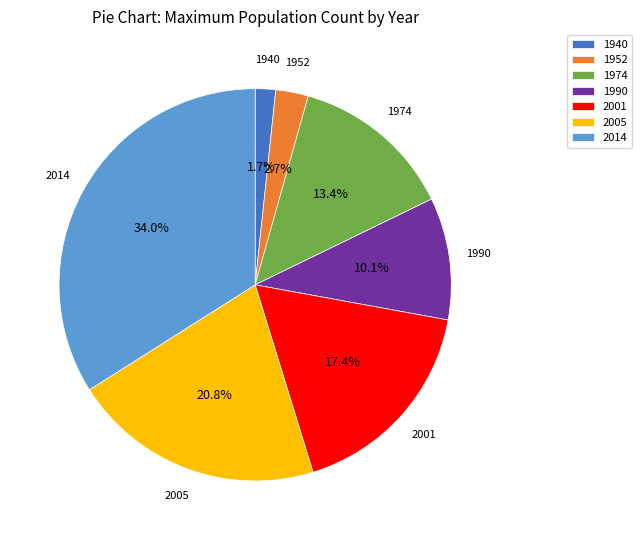

Which category has the biggest portion of the pie?

2014